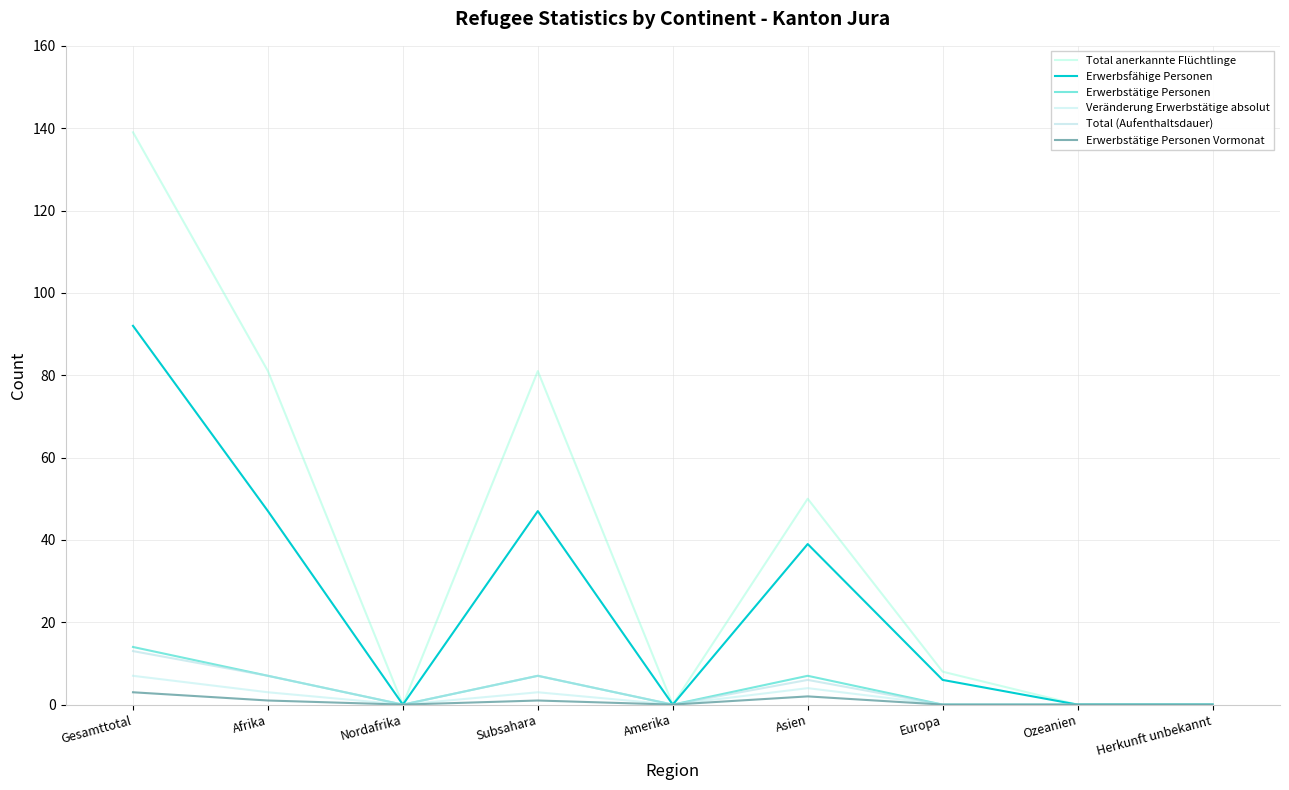

Which series has the widest spread of values?

Total anerkannte Flüchtlinge